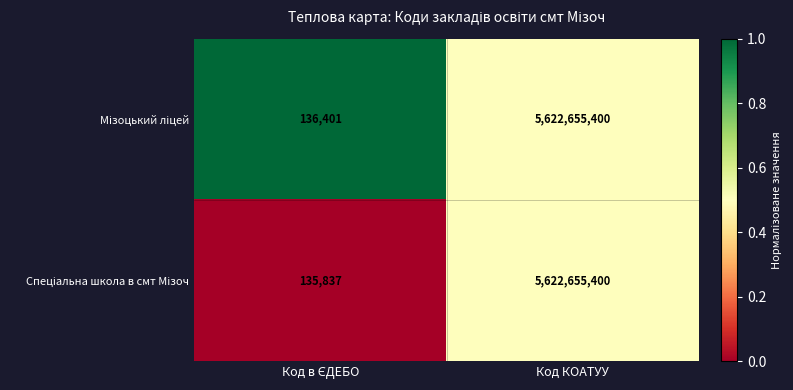

Which label corresponds to the largest value in the chart?

Код КОАТУУ